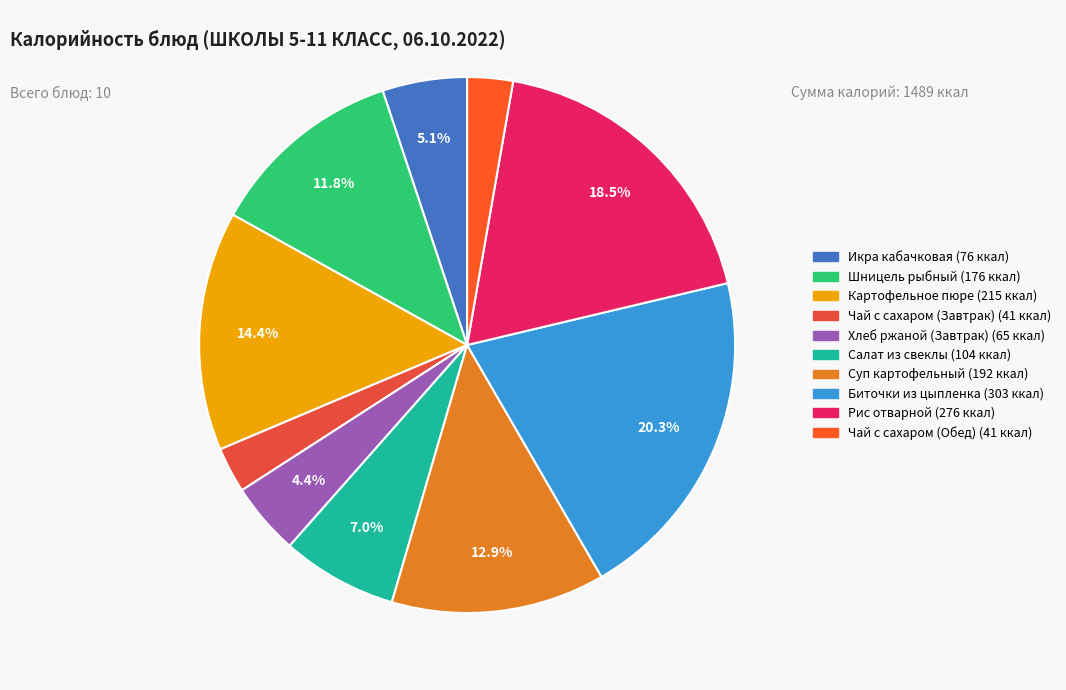

Rank the categories by value from highest to lowest.

Биточки из цыпленка, Рис отварной, Картофельное пюре, Суп картофельный, Шницель рыбный, Салат из свеклы, Икра кабачковая, Хлеб ржаной (Завтрак), Чай с сахаром (Завтрак), Чай с сахаром (Обед)